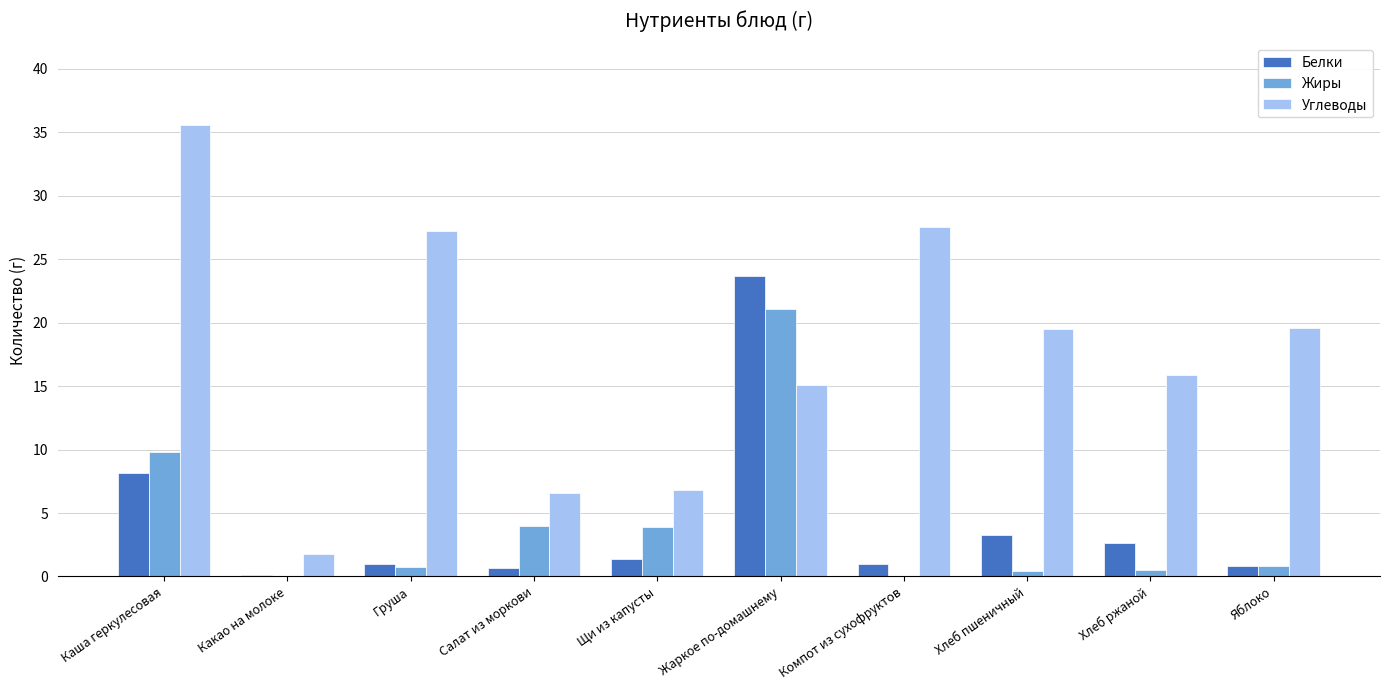

What is the sum of all Углеводы values?

175.6